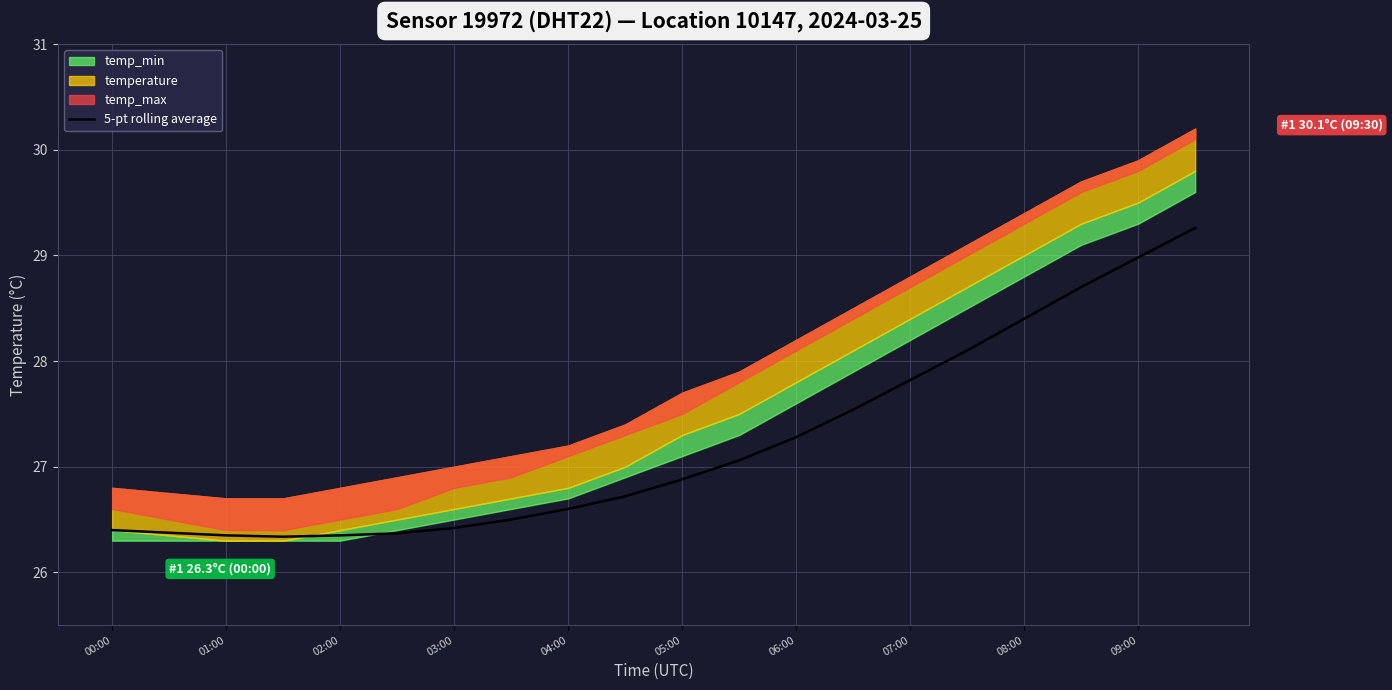

The 5-pt rolling average series shows 9.6 at 08:00. True or false?

False